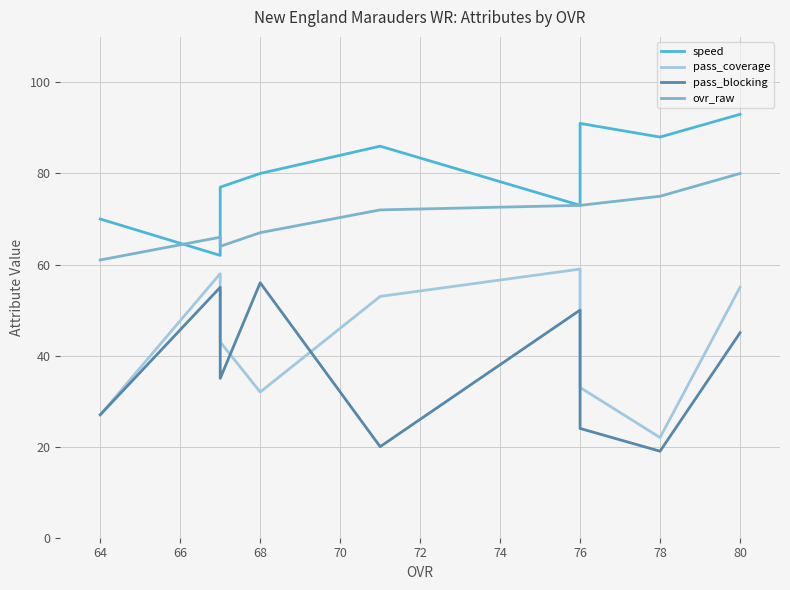

Which series has the widest spread of values?

pass_coverage